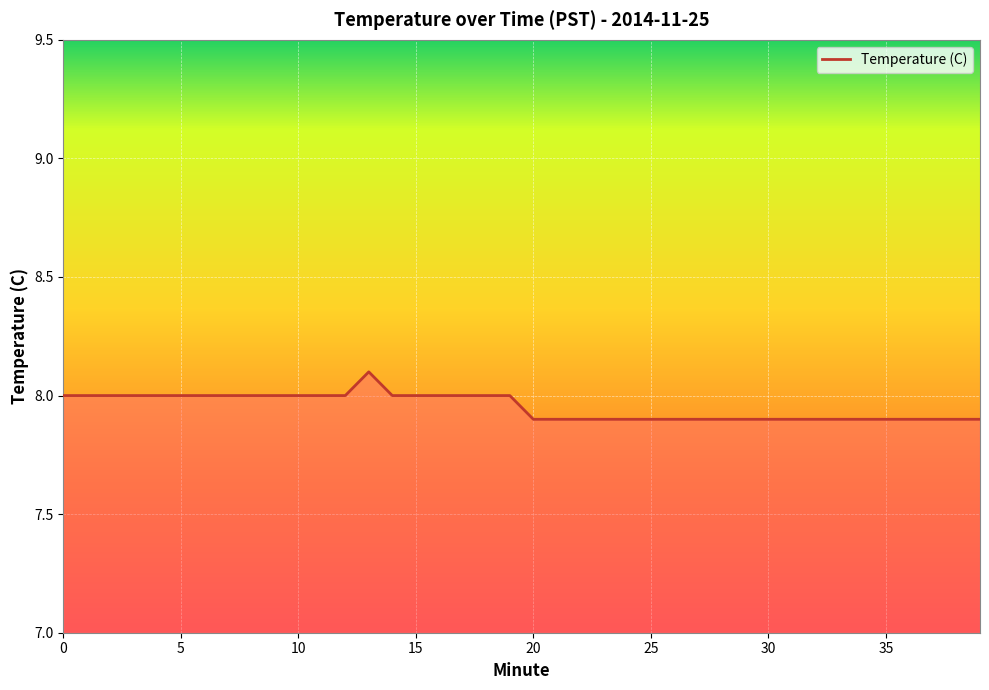

What is the greatest value displayed?

8.1